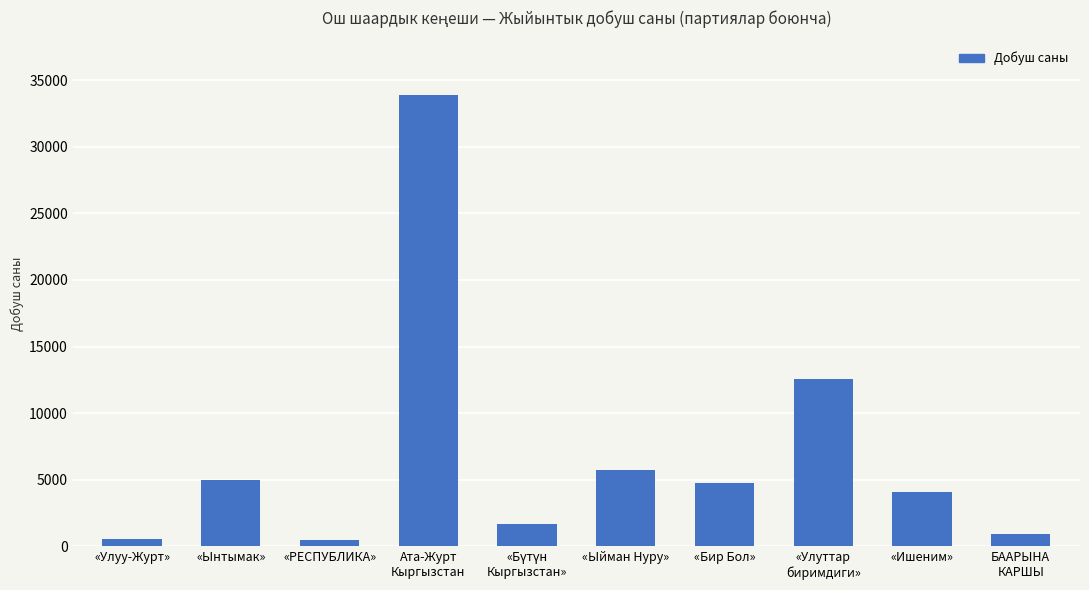

How many bars are there in total?

10